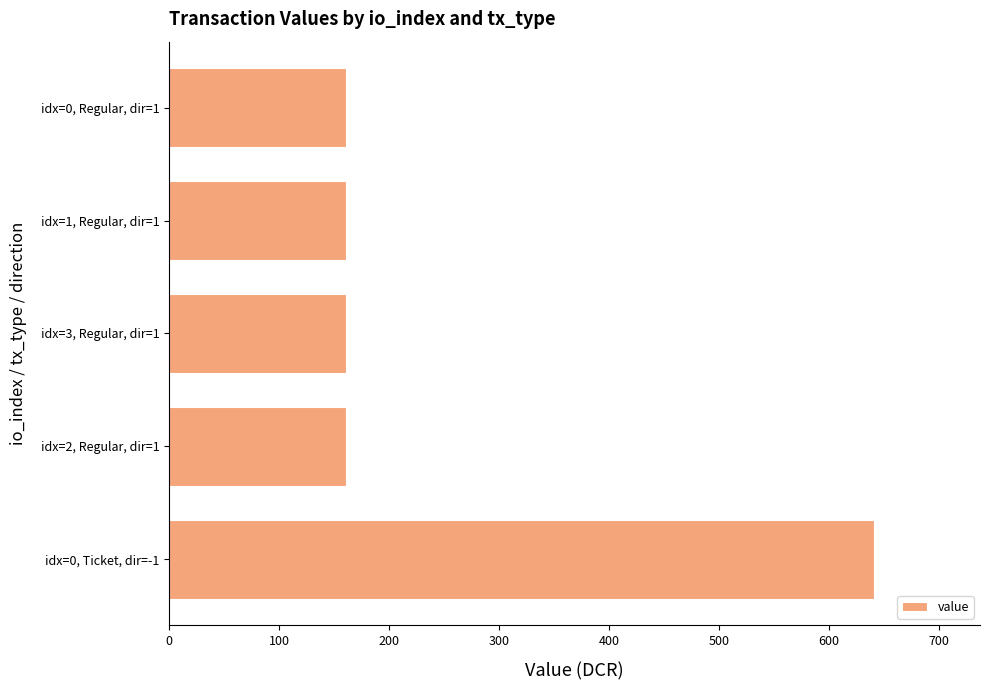

Which has a higher value, idx=0, Ticket, dir=-1 or idx=2, Regular, dir=1?

idx=0, Ticket, dir=-1